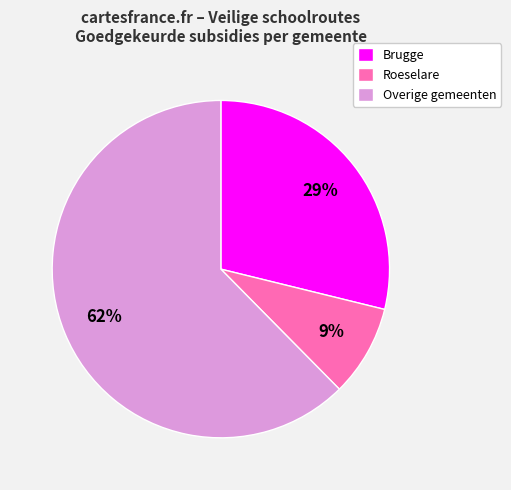

What is the majority slice?

Overige gemeenten